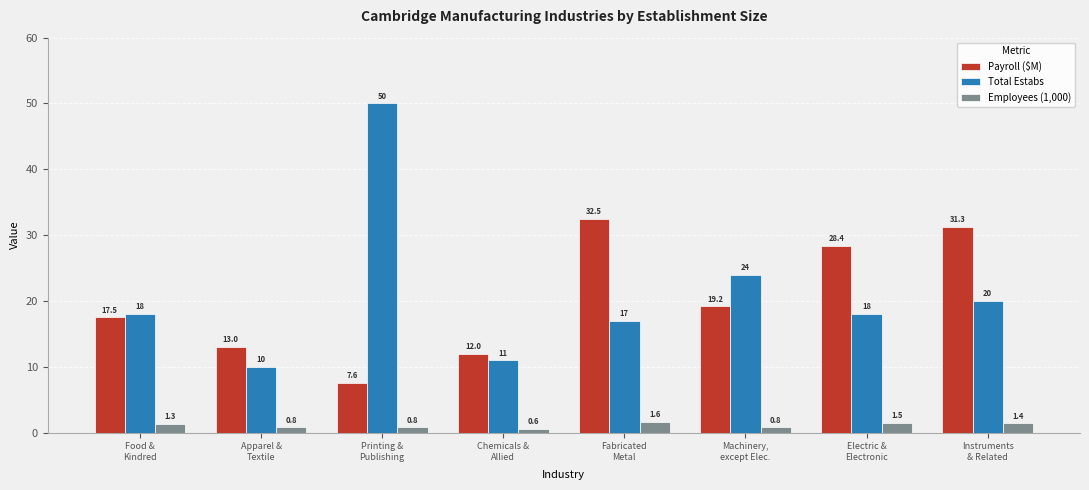

Is the value of Employees (1,000) at Printing &
Publishing greater than the value of Payroll ($M) at Electric &
Electronic?

No